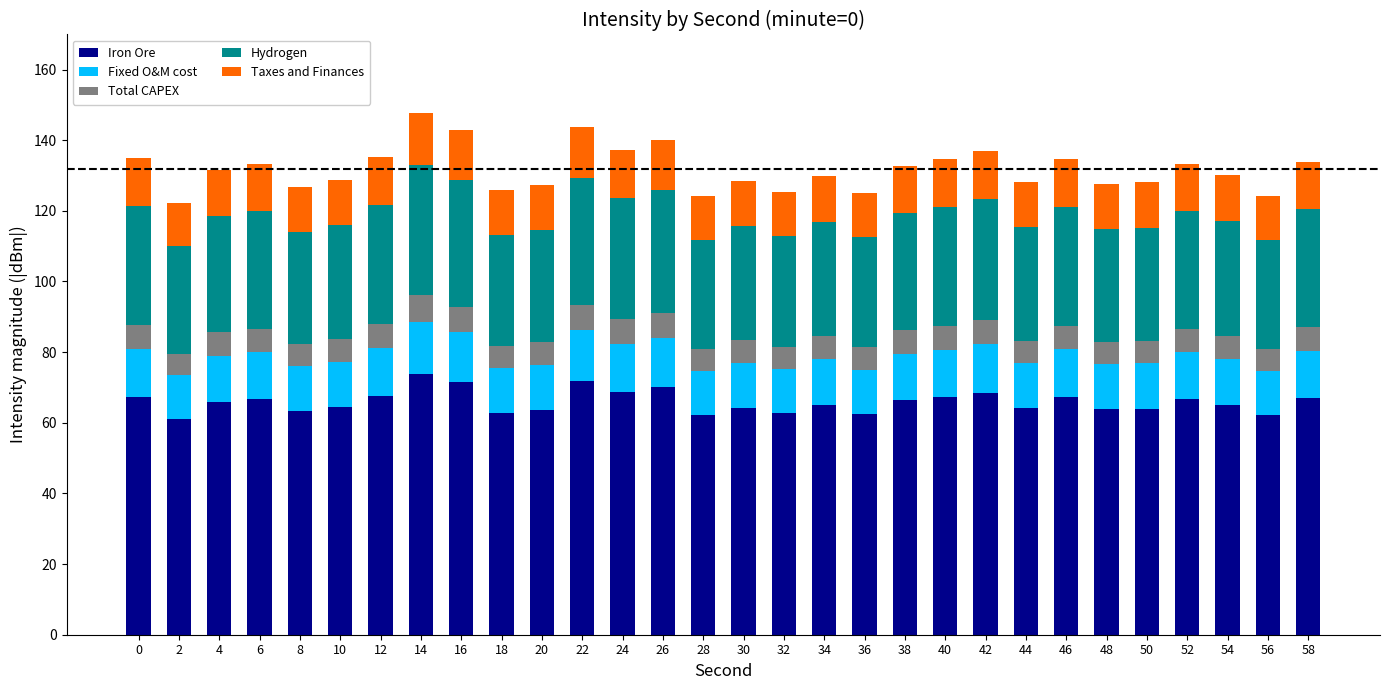

What is the total value across all series at 34?

129.9